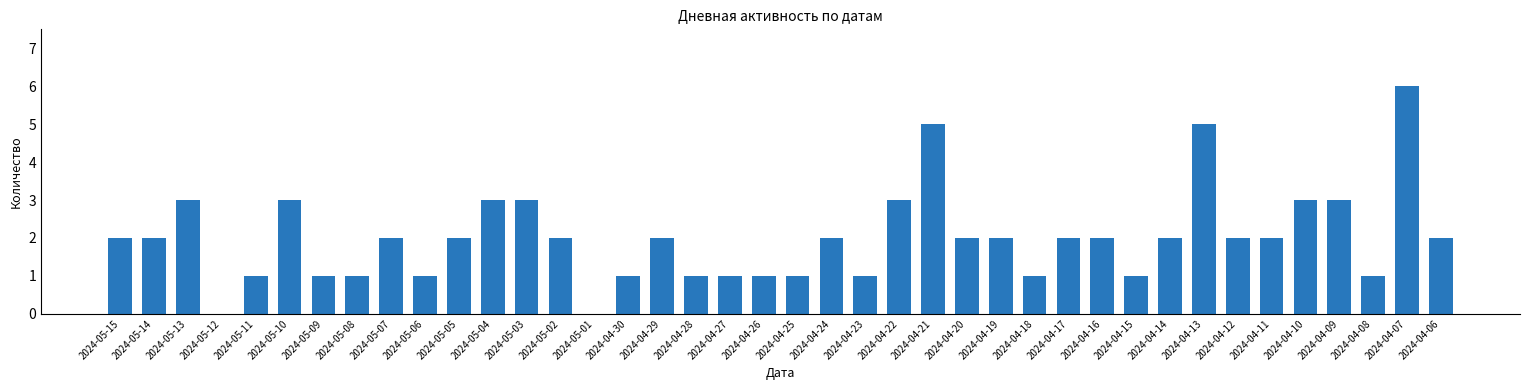

Between 2024-05-10 and 2024-04-16, which is larger?

2024-05-10